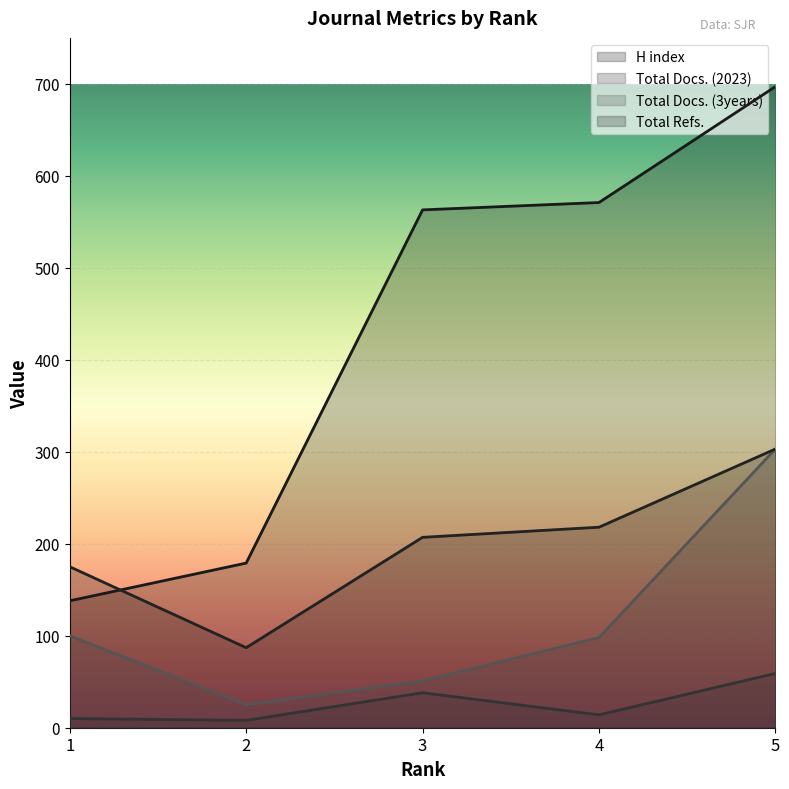

Reading left to right, list all the values displayed in this chart.

H index: 1=138	2=179	3=563	4=571	5=697
Total Docs. (2023): 1=10	2=8	3=38	4=14	5=59
Total Docs. (3years): 1=100	2=25	3=51	4=98	5=303
Total Refs.: 1=175	2=87	3=207	4=218	5=303